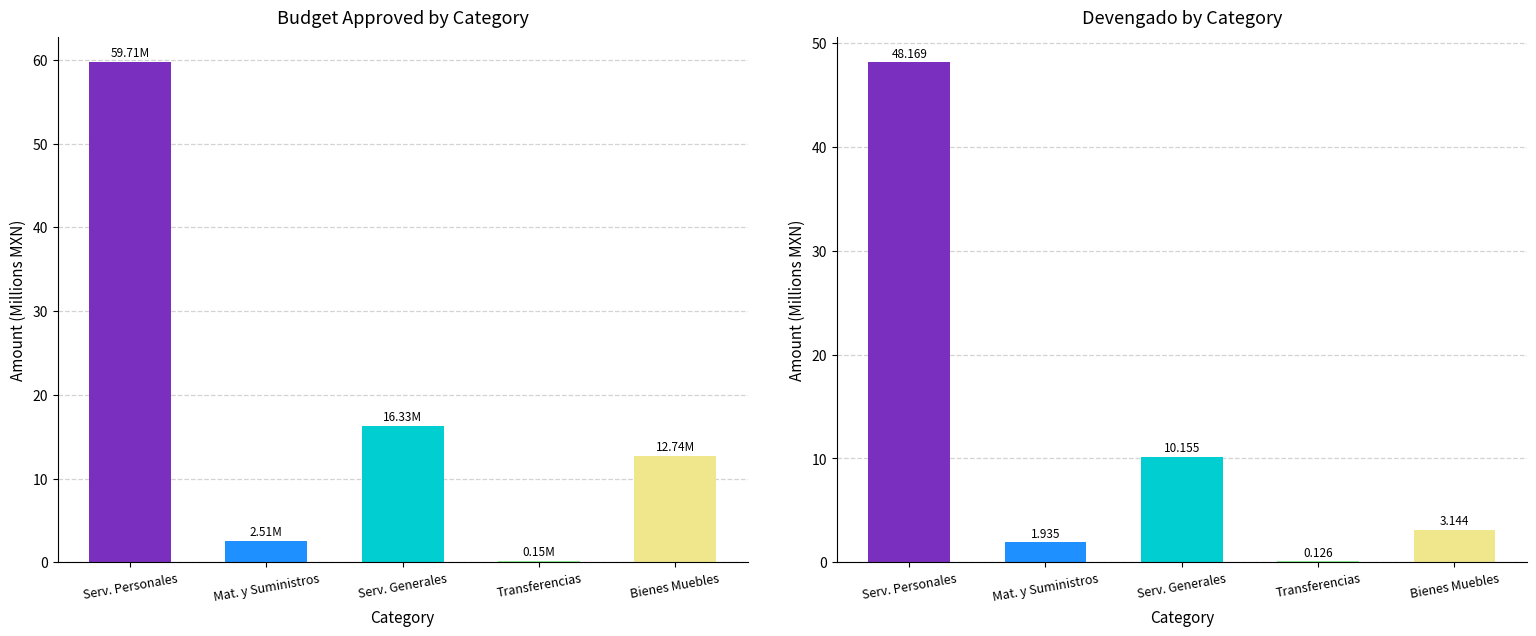

The DEVENGADO series shows 0.2 at Transferencias. True or false?

False